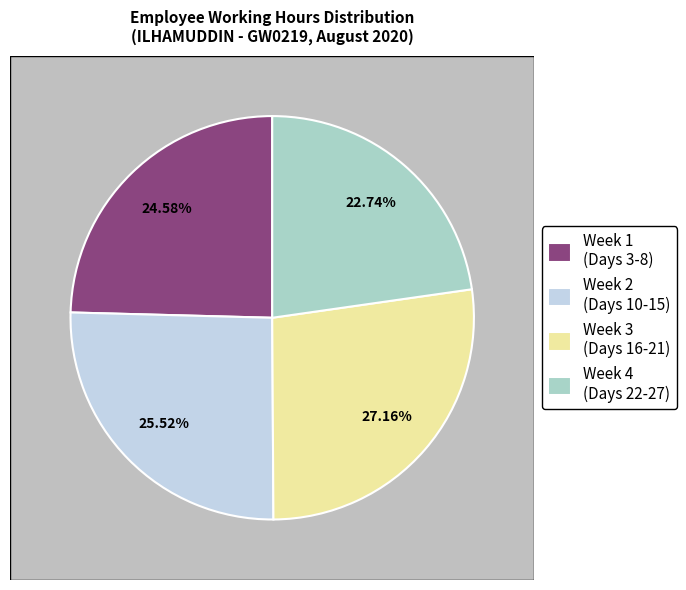

Combined, do Day 18 and Day 20 account for over 50%?

No